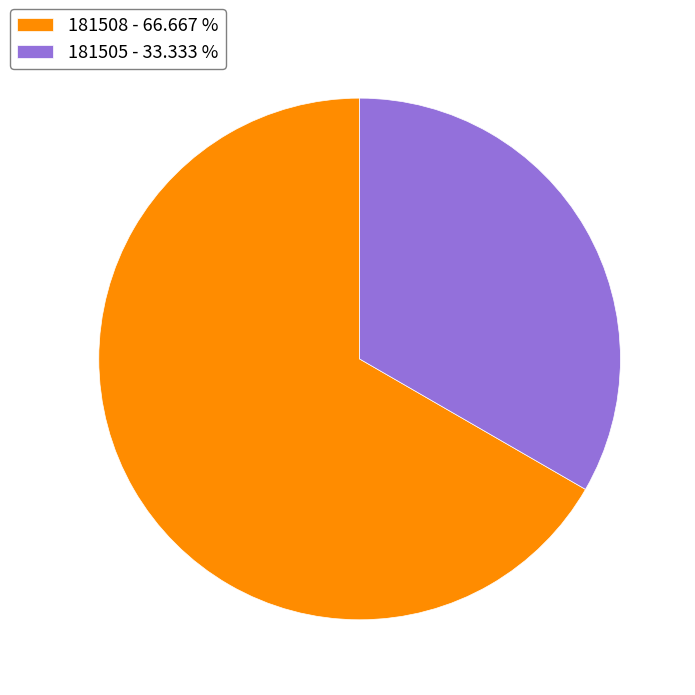

Does 181505 - 33.333 % represent more than half of the total?

No